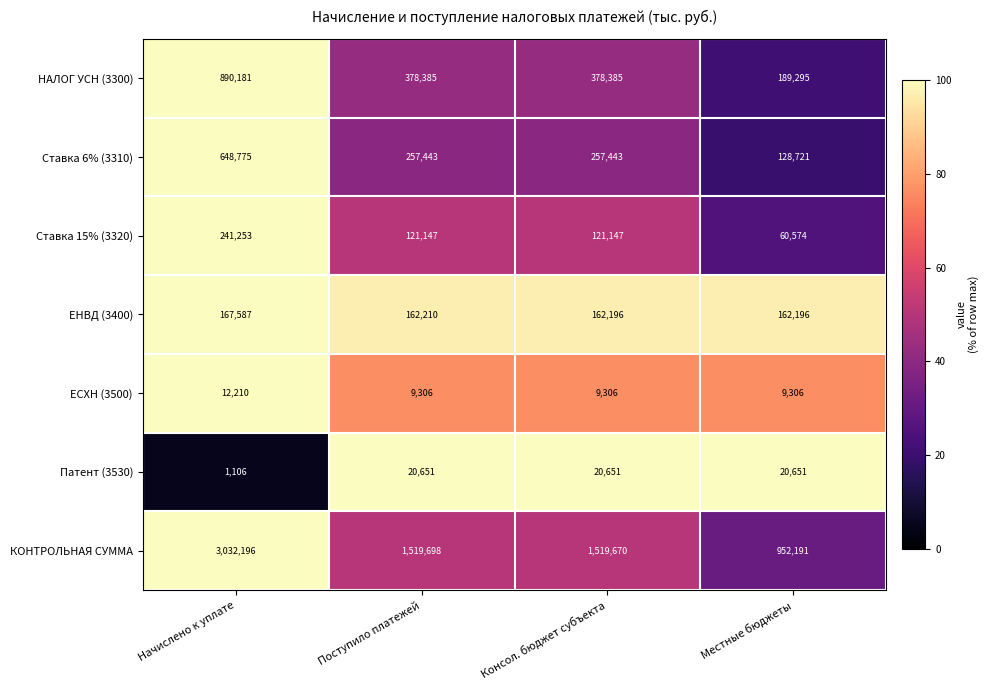

At which category does the chart reach its peak across all series?

Начислено к уплате